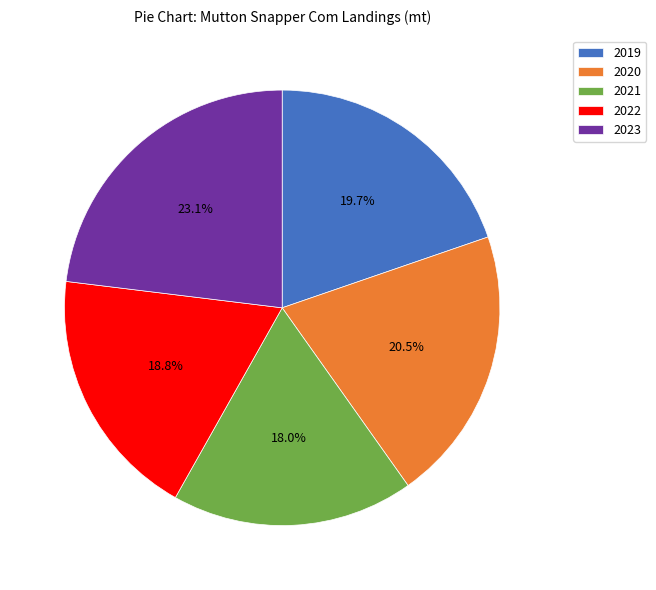

Is there any slice that represents more than half of the pie?

No